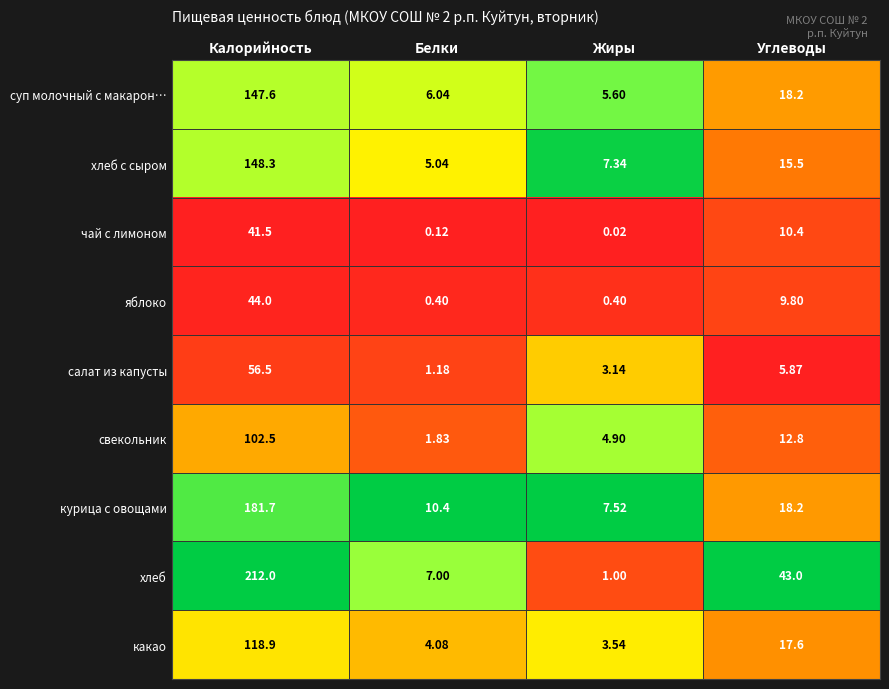

Where is яблоко nearest to the value 22?

Углеводы